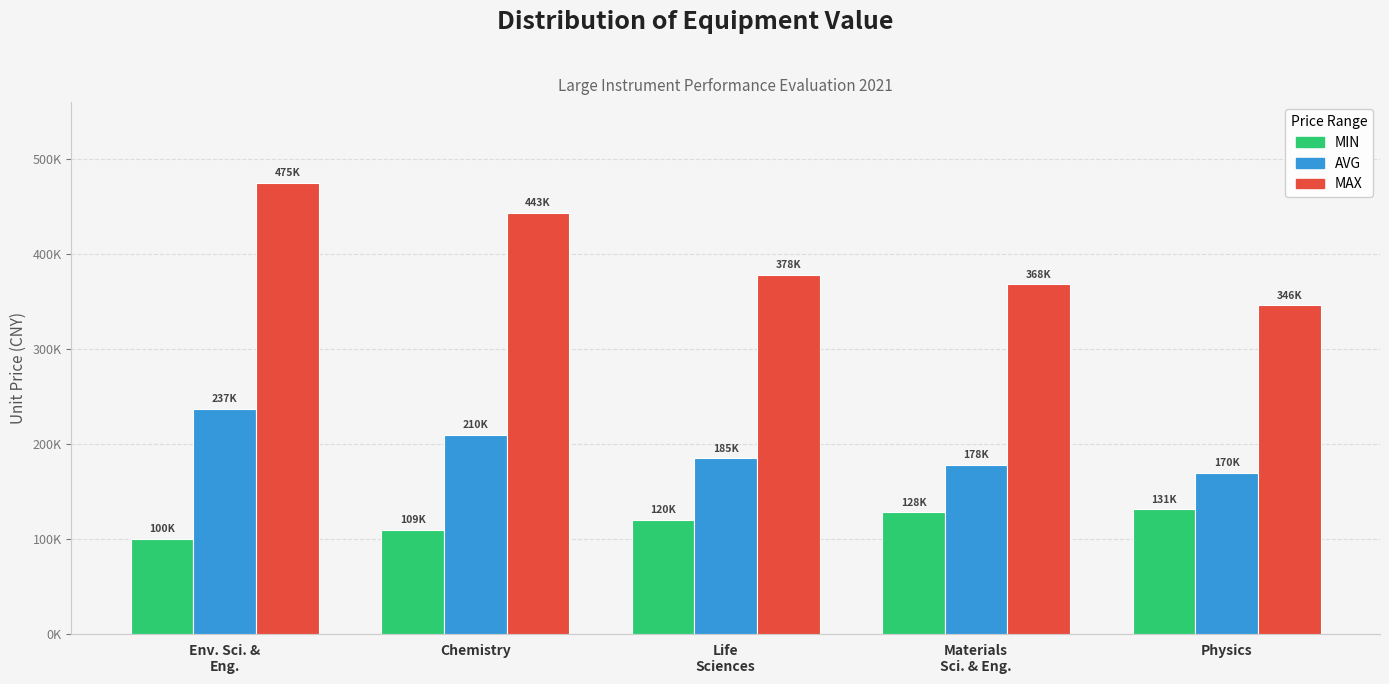

What is the spread (max minus min) of values at Materials
Sci. & Eng.?

240000